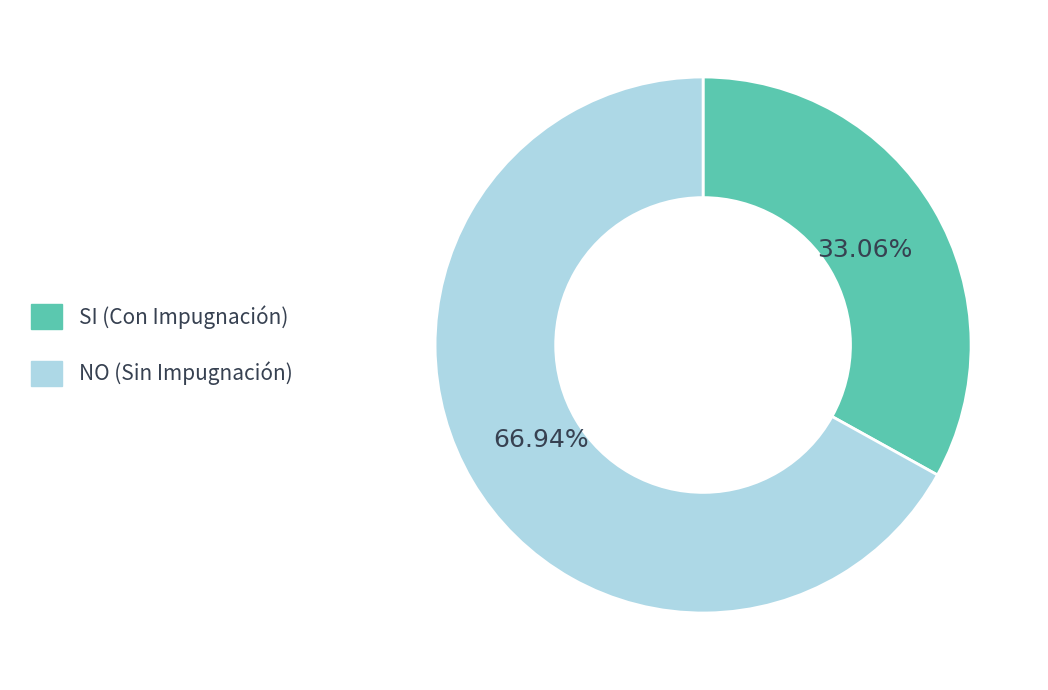

Which category has the smallest portion of the pie?

SI